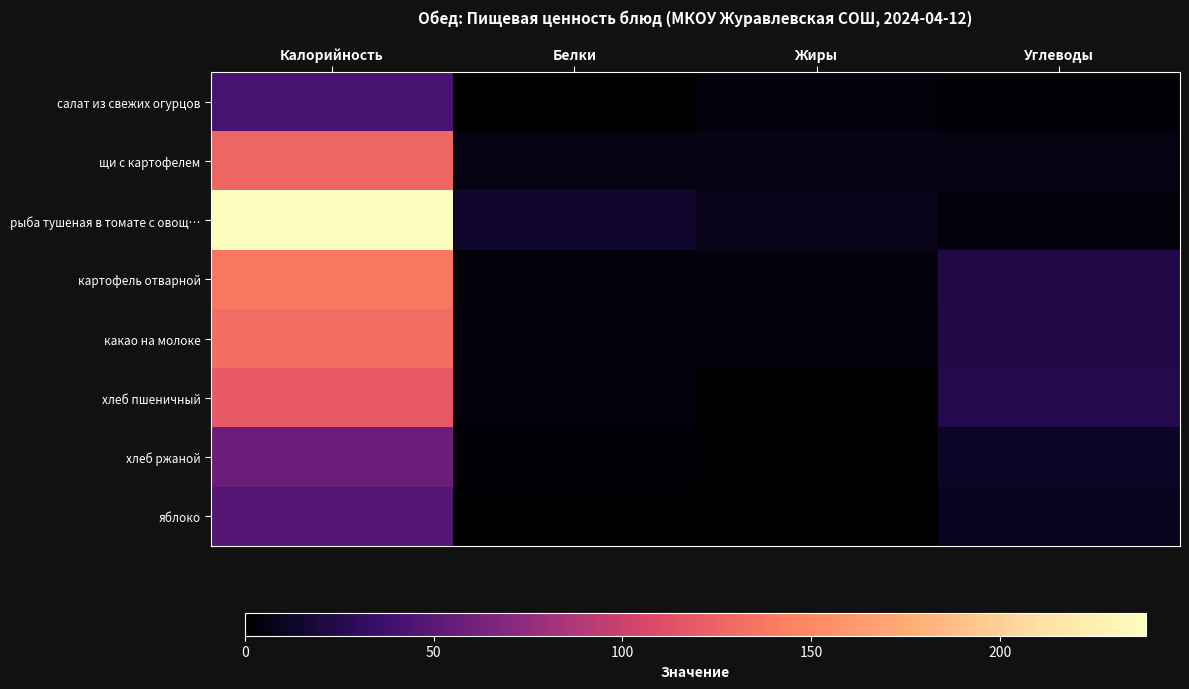

Reading right to left, list all the values displayed in this chart.

салат из свежих огурцов: Углеводы=1.9	Жиры=3.7	Белки=0.5	Калорийность=42.3
щи с картофелем: Углеводы=6.4	Жиры=7.4	Белки=5.8	Калорийность=126.7
рыба тушеная в томате с овощ…: Углеводы=3.5	Жиры=8.2	Белки=14.6	Калорийность=238.8
картофель отварной: Углеводы=22.5	Жиры=5.0	Белки=3.0	Калорийность=137.7
какао на молоке: Углеводы=23.0	Жиры=3.0	Белки=3.0	Калорийность=131.0
хлеб пшеничный: Углеводы=25.1	Жиры=0.0	Белки=4.0	Калорийность=118.0
хлеб ржаной: Углеводы=12.0	Жиры=0.2	Белки=2.0	Калорийность=57.0
яблоко: Углеводы=10.0	Жиры=0.0	Белки=0.4	Калорийность=47.0